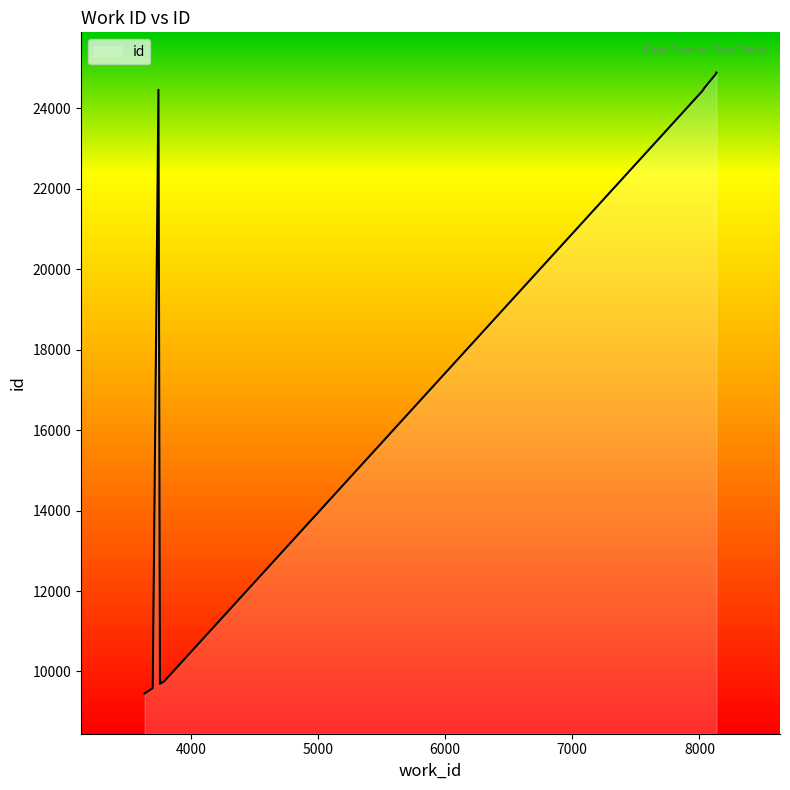

What is the difference between the second highest and minimum values?

15413